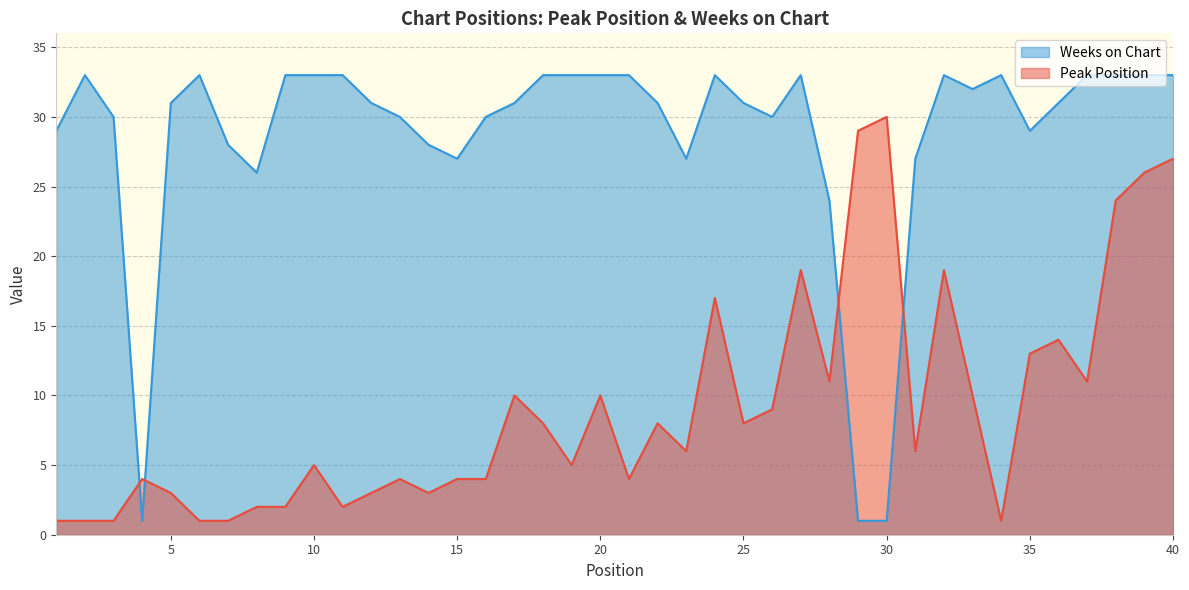

What are all the series names shown in the legend?

Weeks on Chart, Peak Position